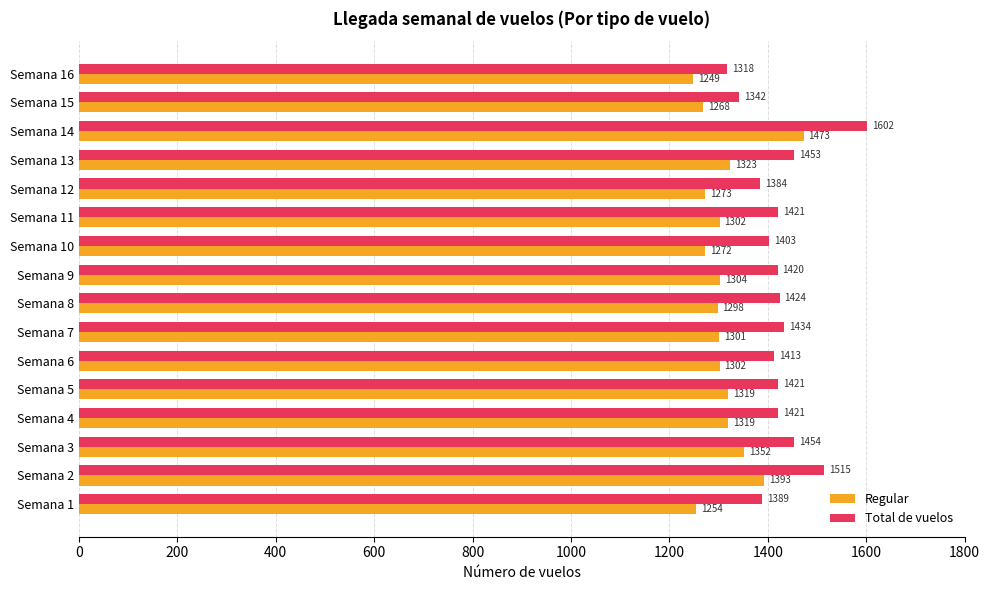

What is the sum of all Regular values?

21002